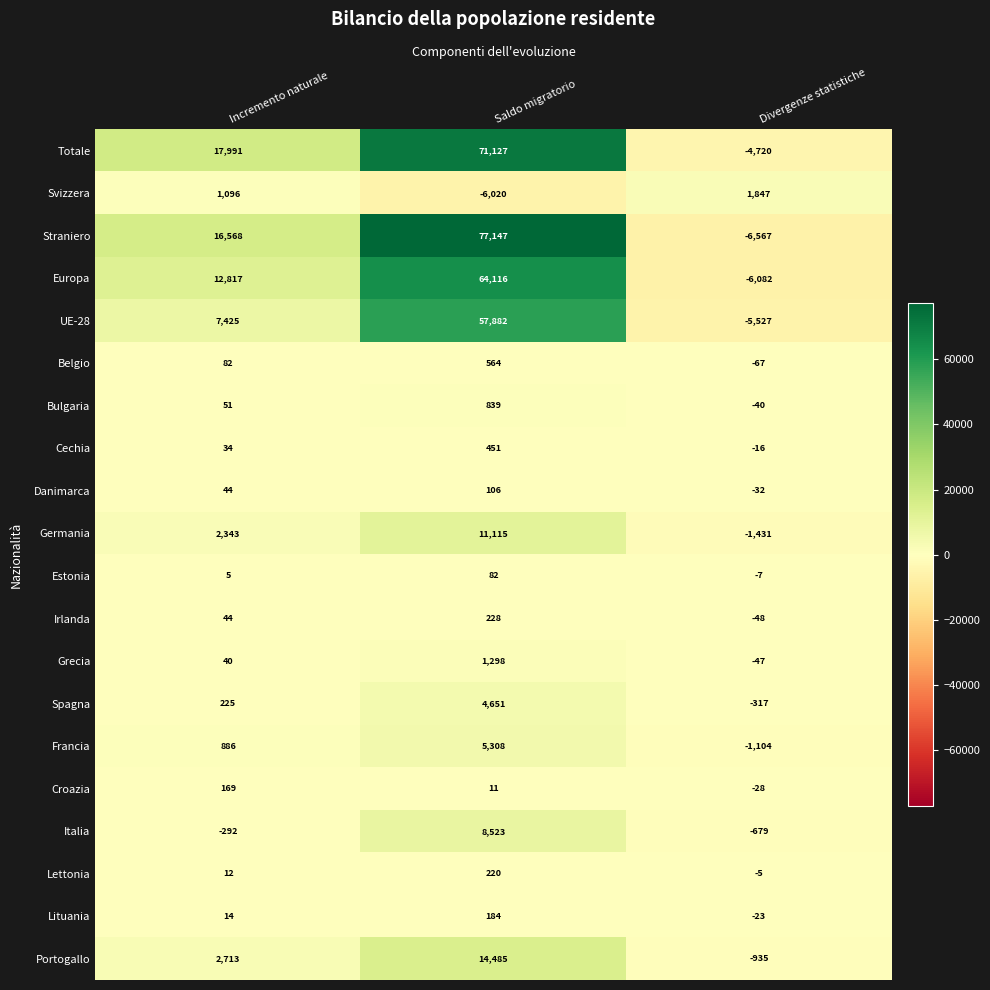

What is the total value across all series at Divergenze statistiche?

-25828